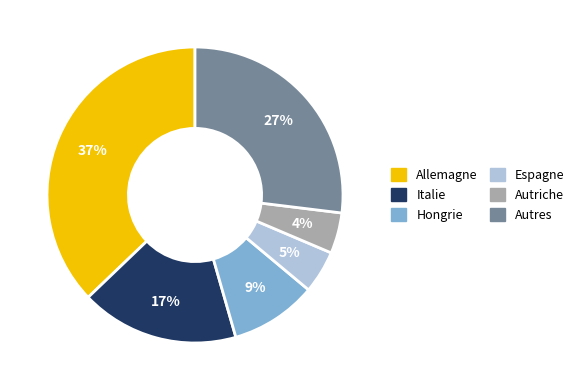

Is the sum of Hongrie and Italie greater than half?

No